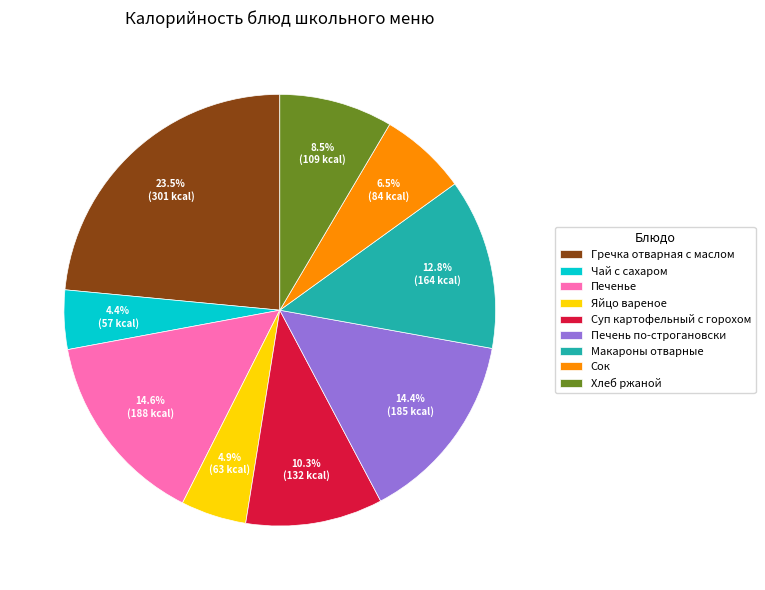

Does any single category account for the majority?

No